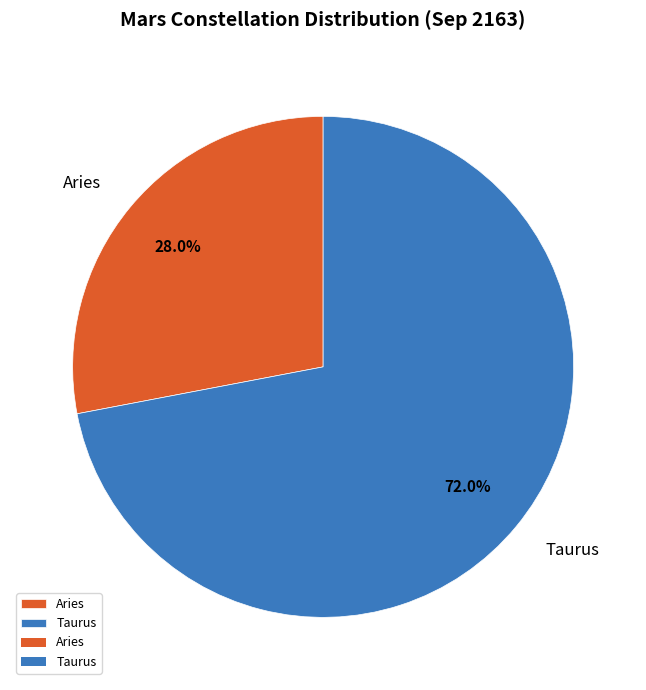

How much of the chart is everything except Taurus?

28.0%